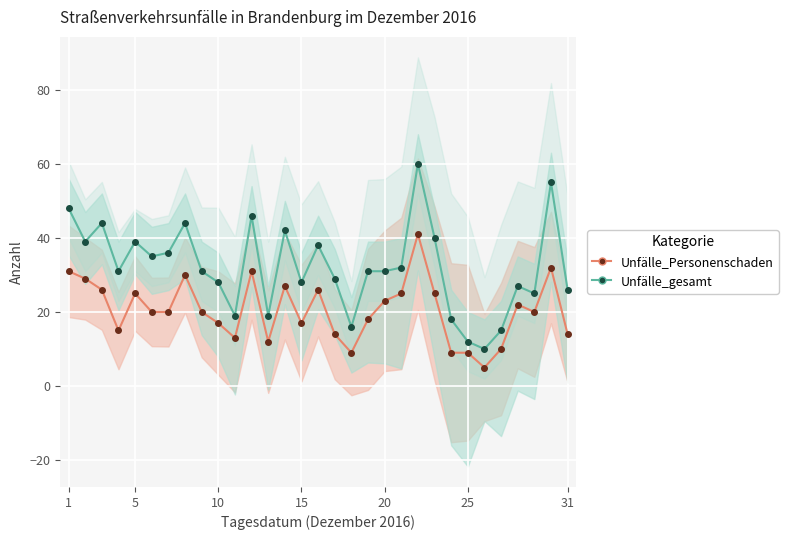

How many interior local peaks does the Unfälle_gesamt series have?

9